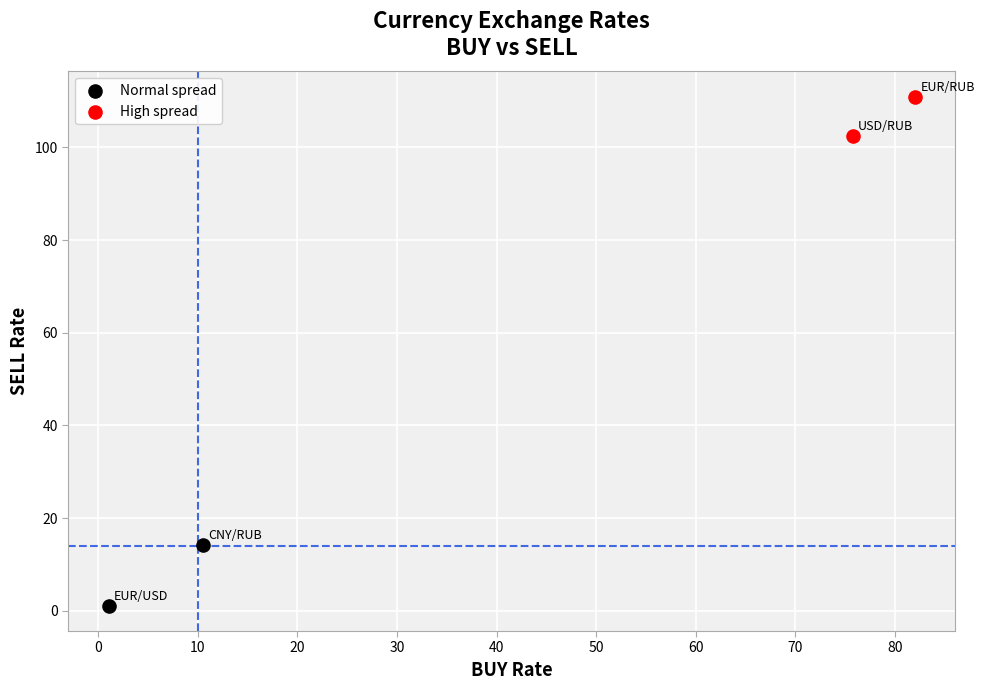

What are all the series names shown in the legend?

Normal spread, High spread